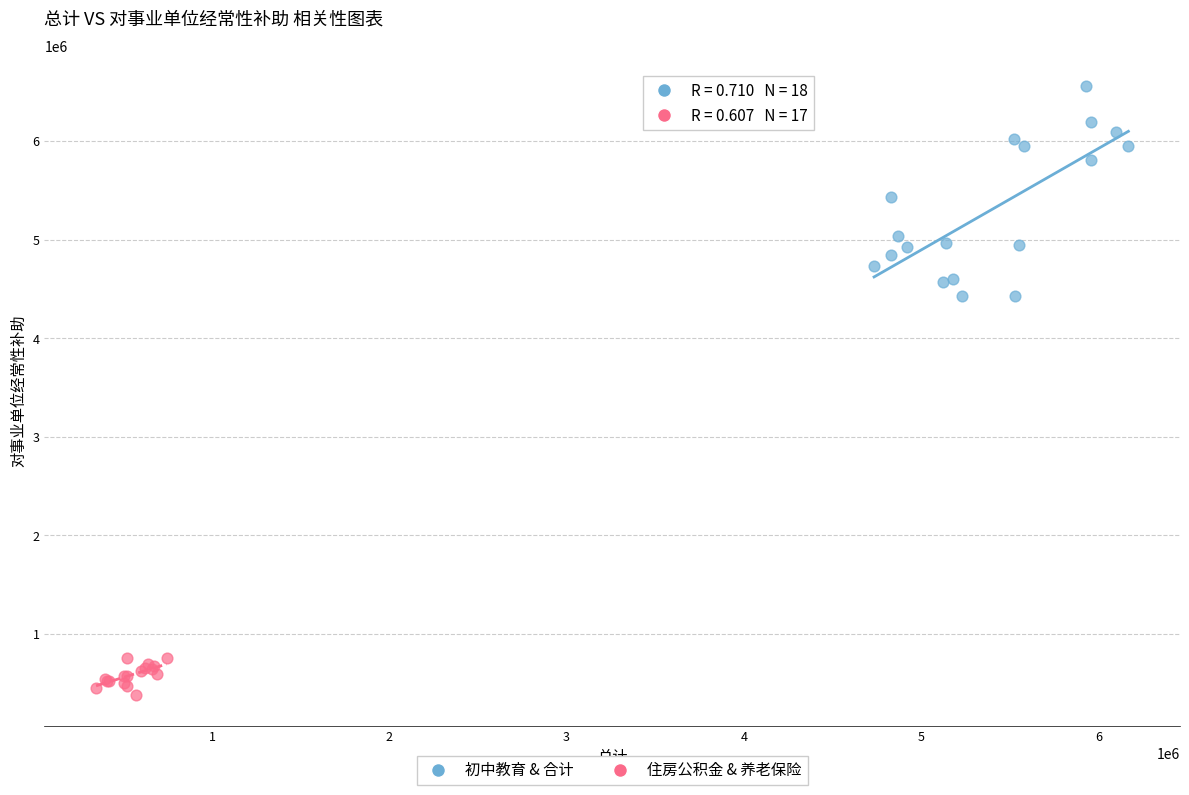

Which series reaches the minimum Y coordinate?

住房公积金 & 养老保险